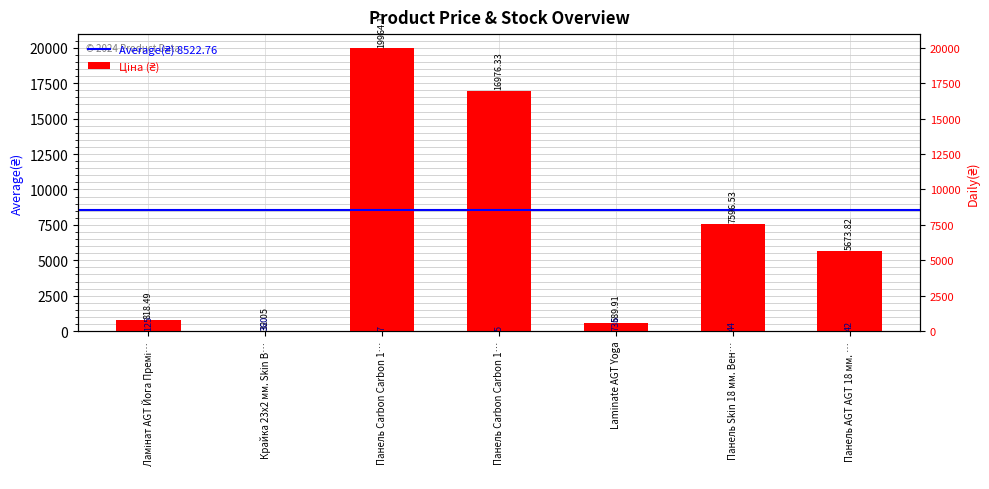

Count the number of values greater than 5673.

4